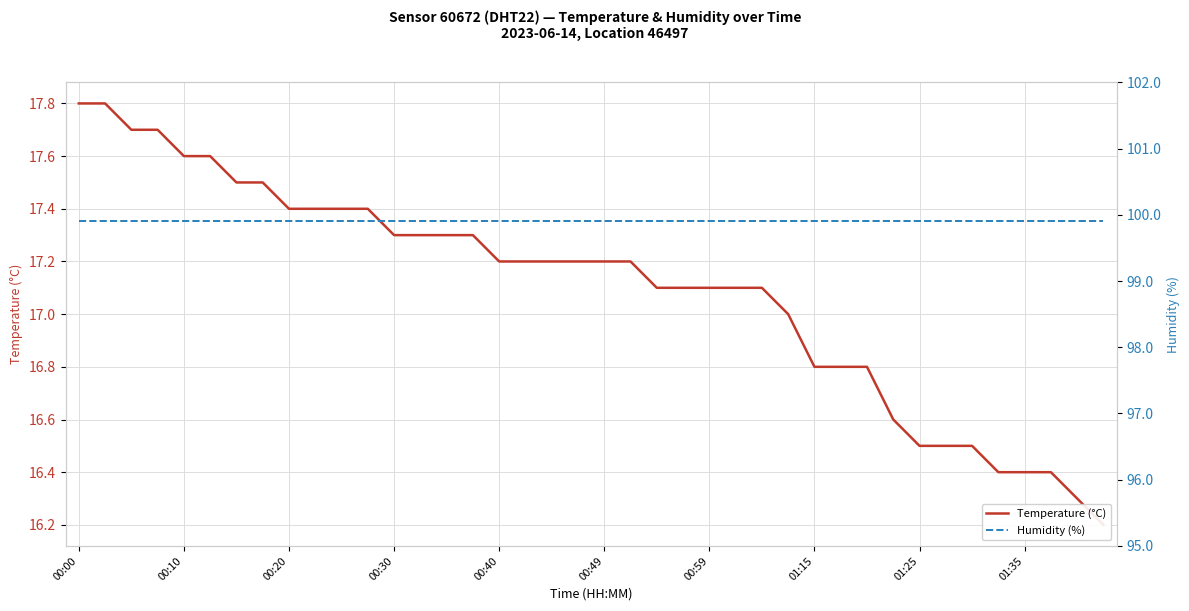

True or false: Temperature (°C) and Humidity (%) intersect in this chart.

False